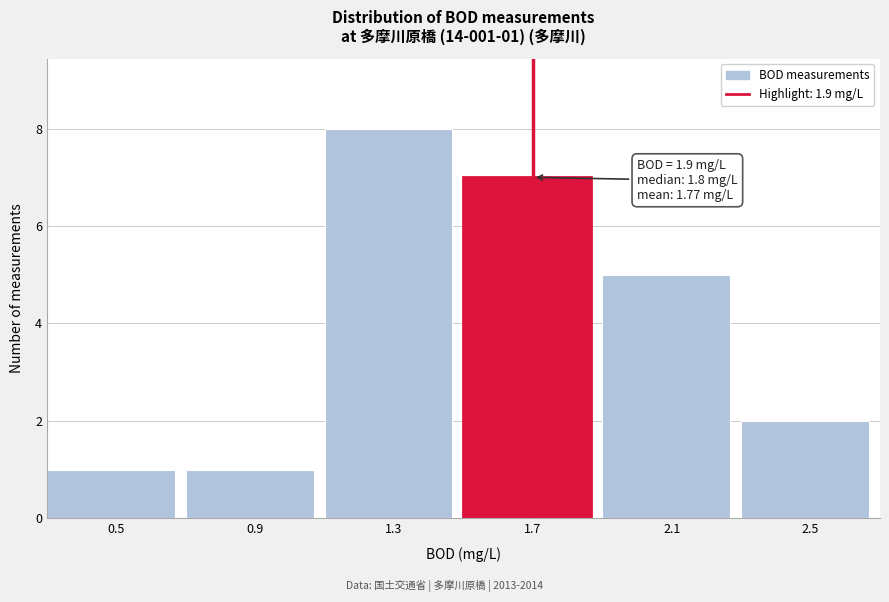

Reading left to right, extract all data points from this chart.

0.5=1	0.9=1	1.3=8	1.7=7	2.1=5	2.5=2